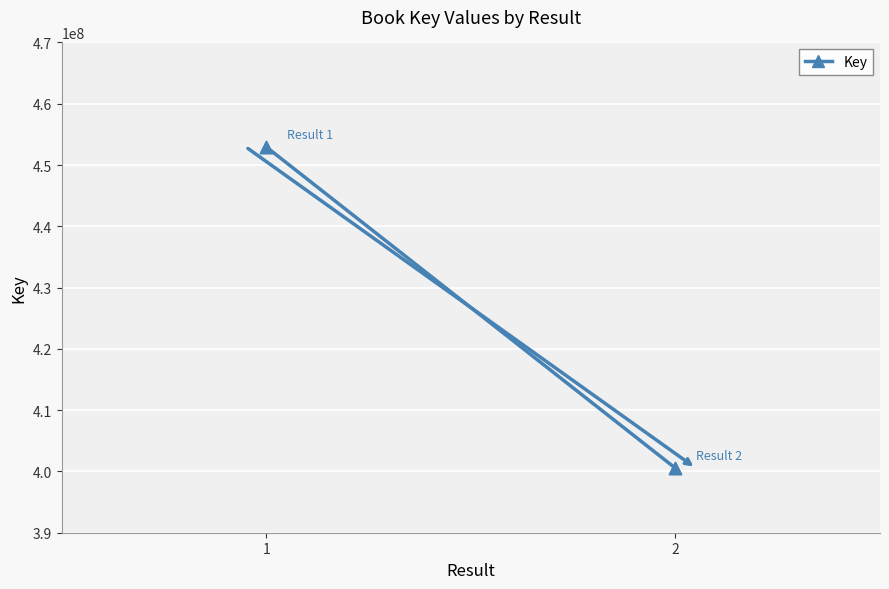

What is the range of Y values (max minus min)?

52429664